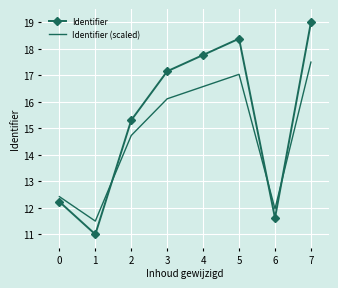

At which category does Identifier (scaled) reach its first local peak?

5